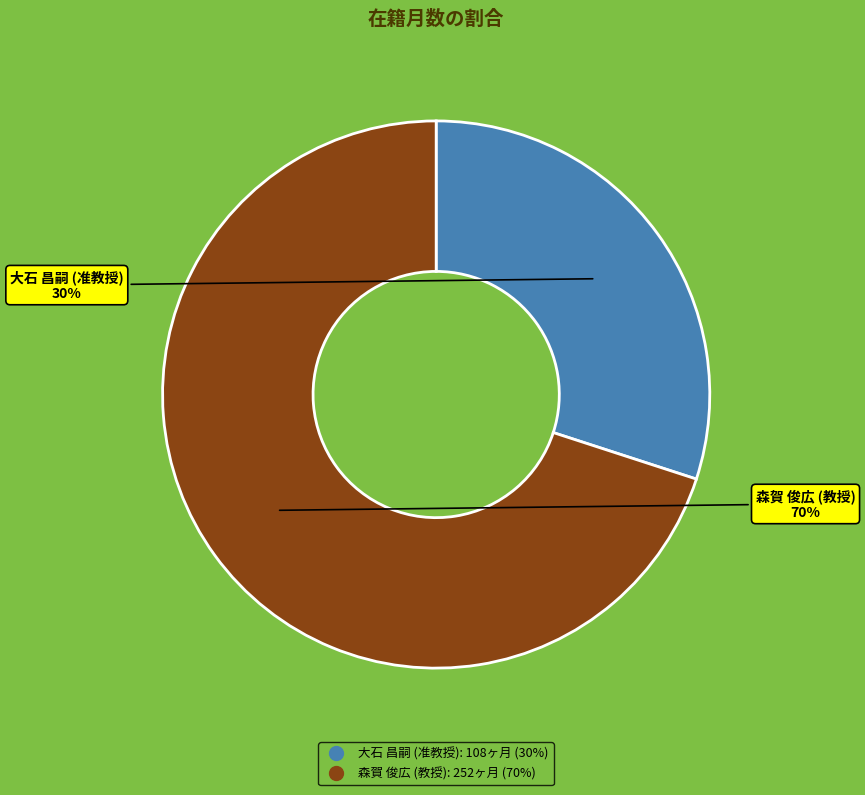

Which category has the smallest portion of the pie?

大石 昌嗣 (准教授)